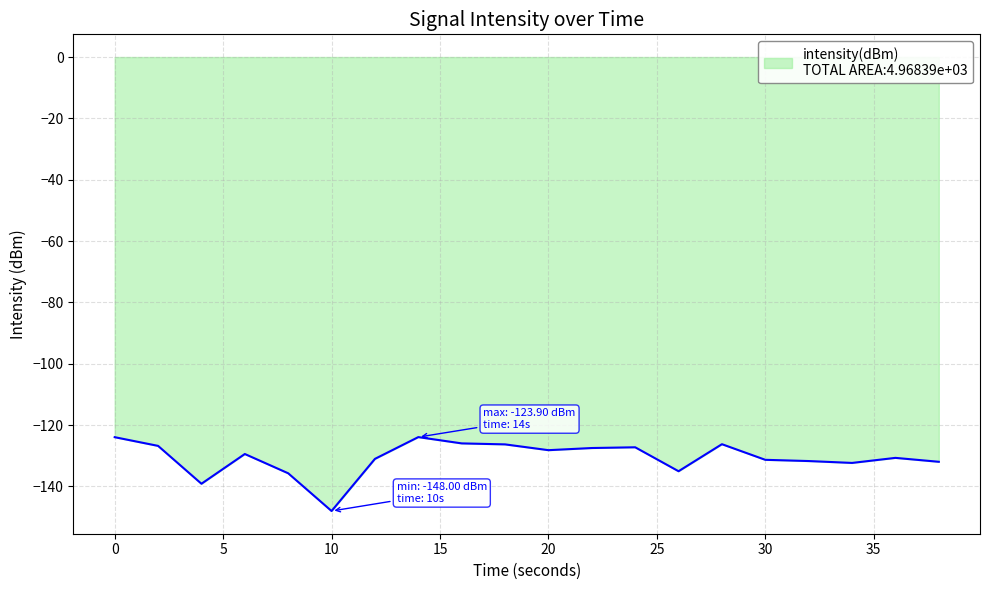

What is the greatest value displayed?

-123.9